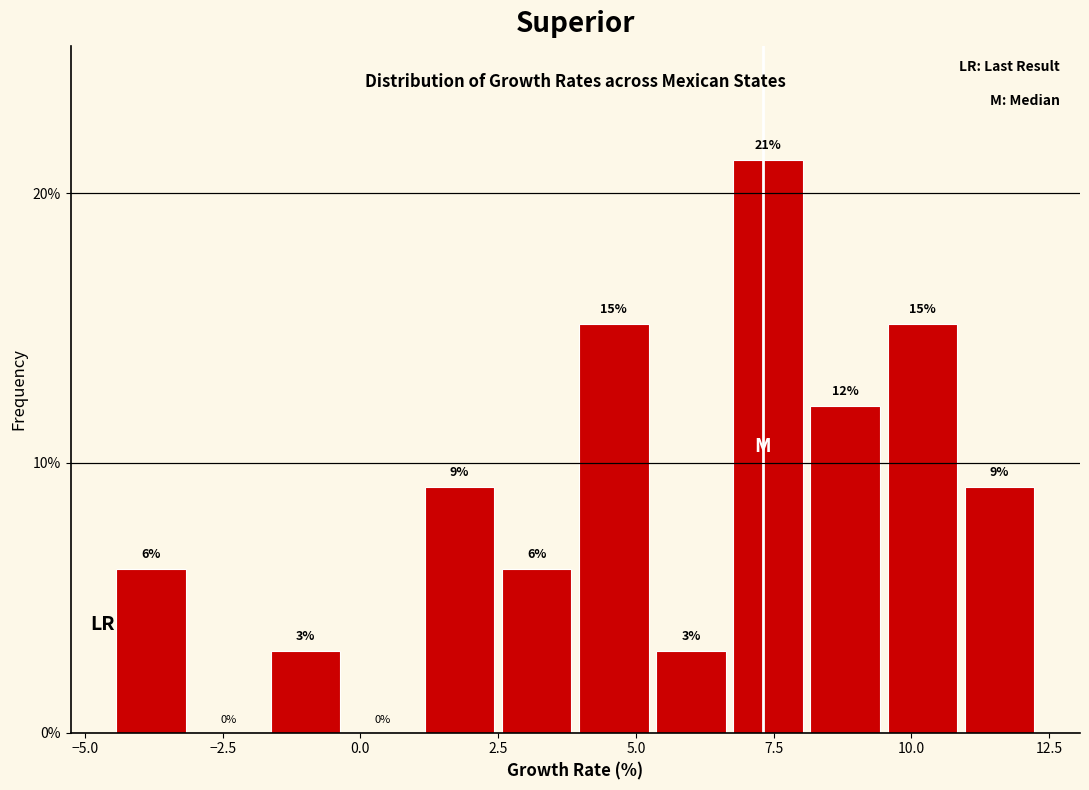

Read against the x-axis, roughly where is the centre of the tallest bar?

7.5